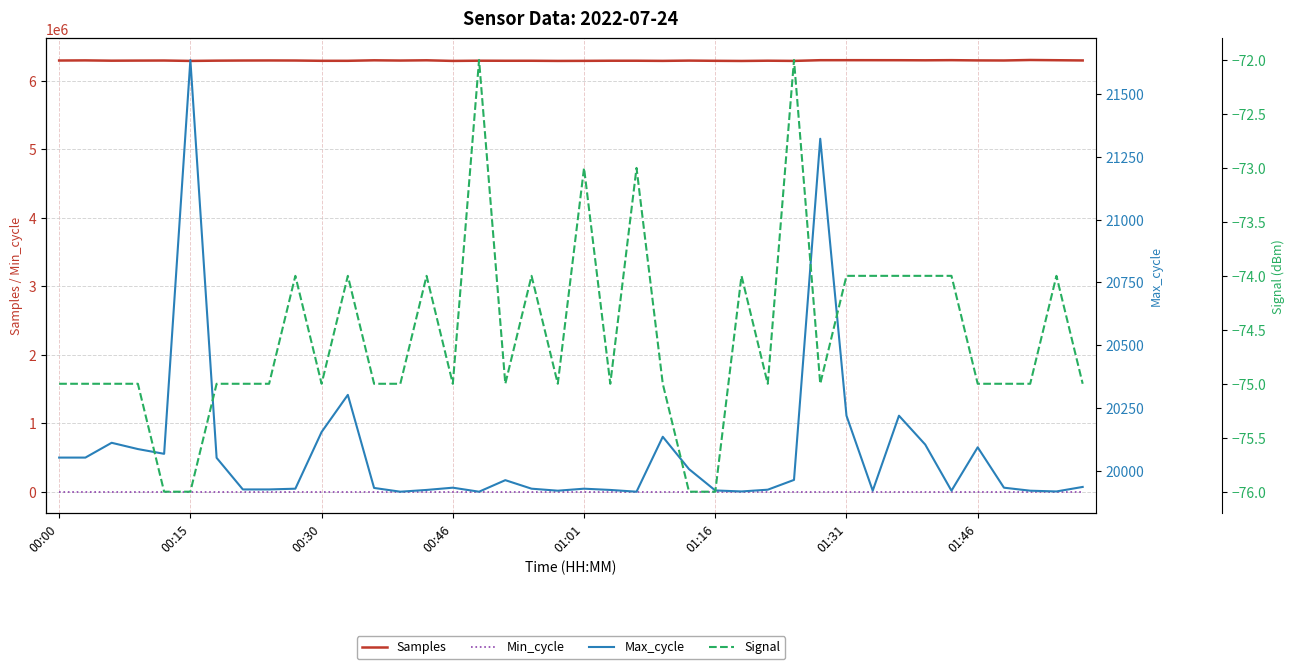

Which series has the largest total across all categories?

Samples